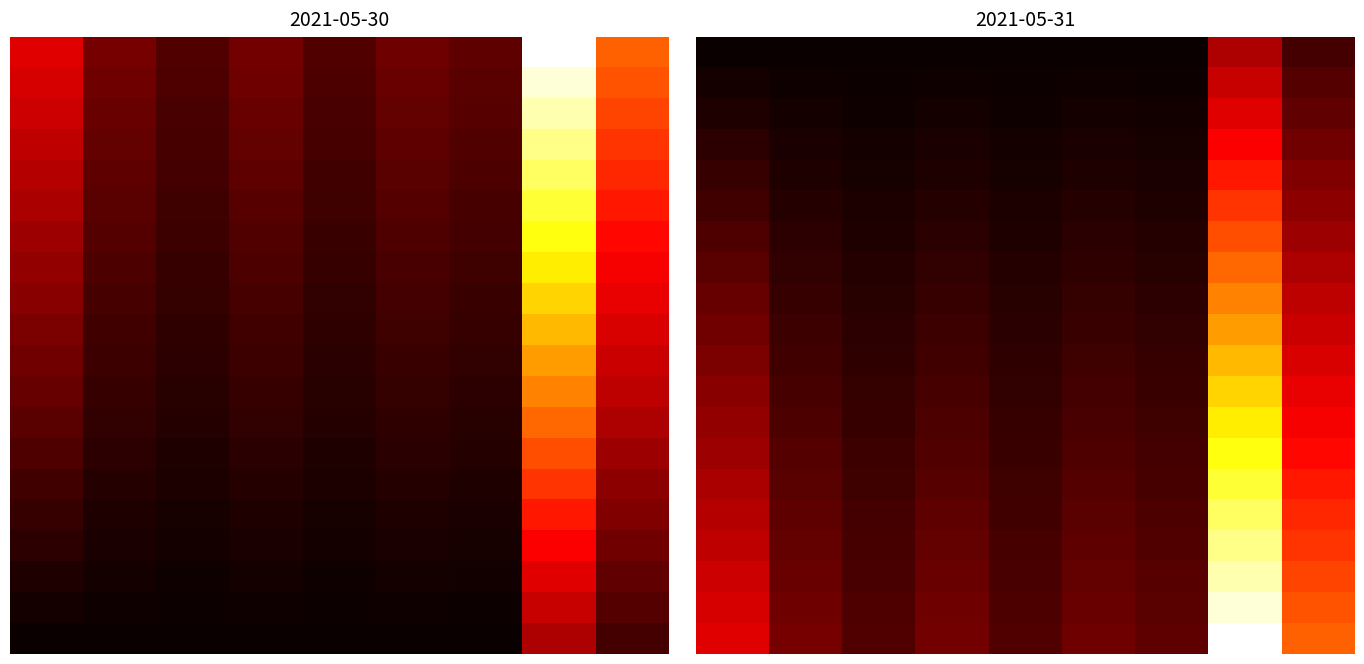

At which category is the sum across all series the highest?

7